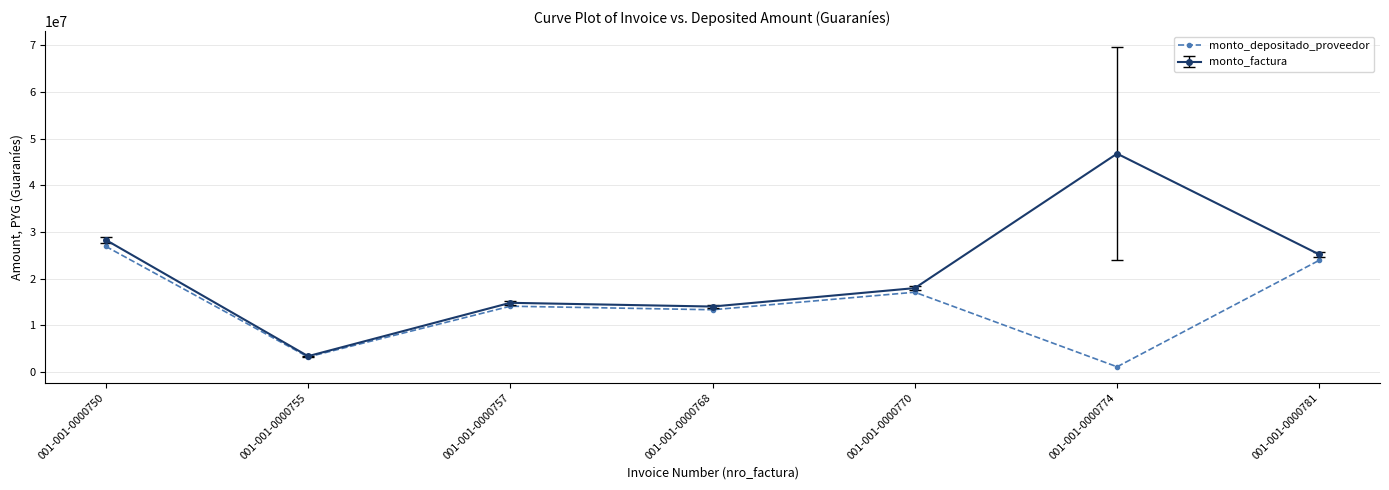

Rank the series by their maximum value, from lowest to highest.

monto_depositado_proveedor, monto_factura